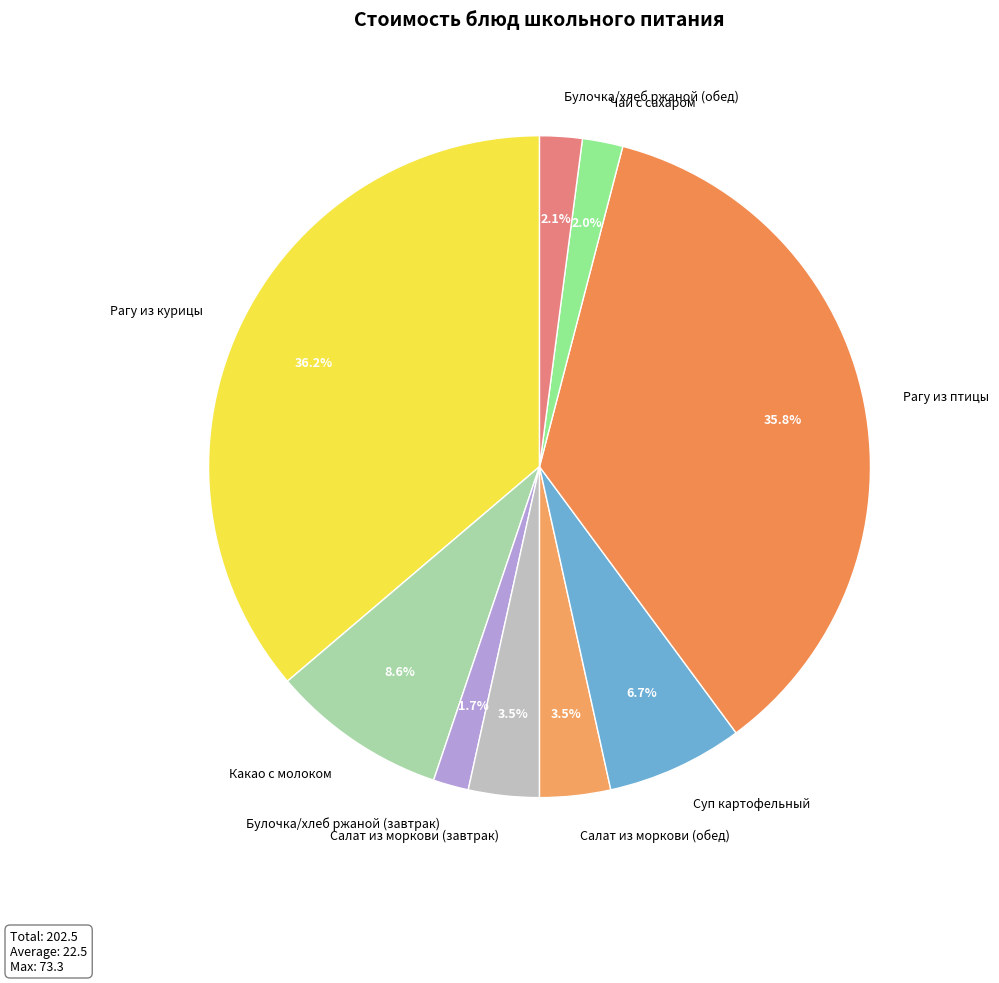

To the nearest percent, what is the combined percentage of Булочка/хлеб ржаной (обед) and Салат из моркови (завтрак)?

6%